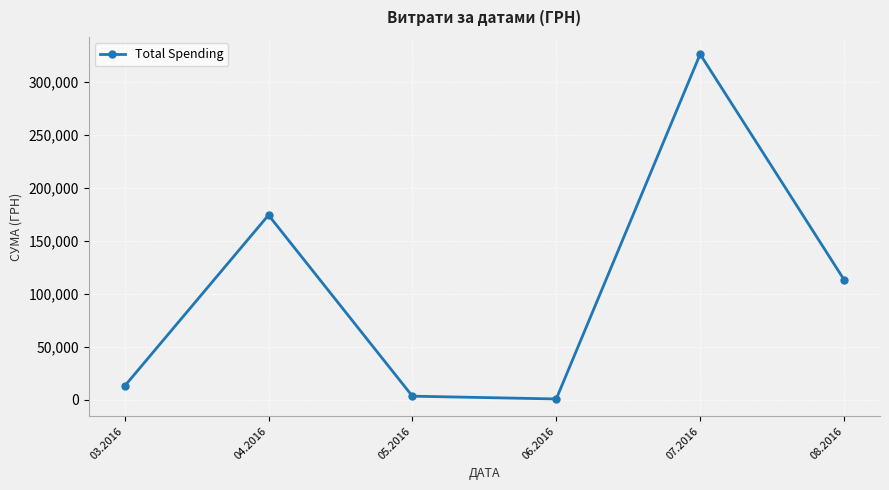

How many data points does each series have?

6